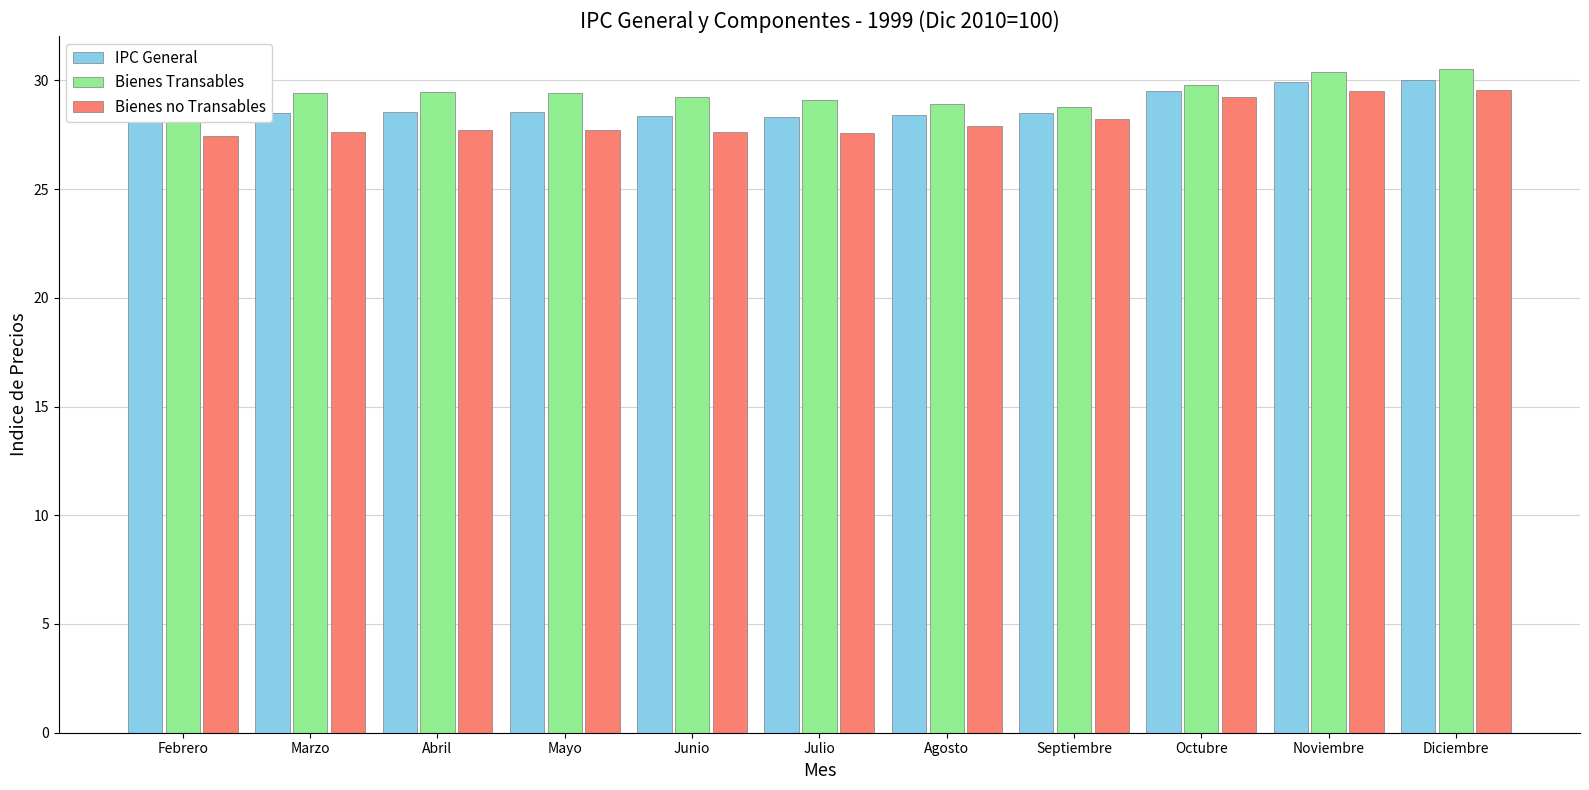

What value does the Bienes no Transables series have at Noviembre?

29.5